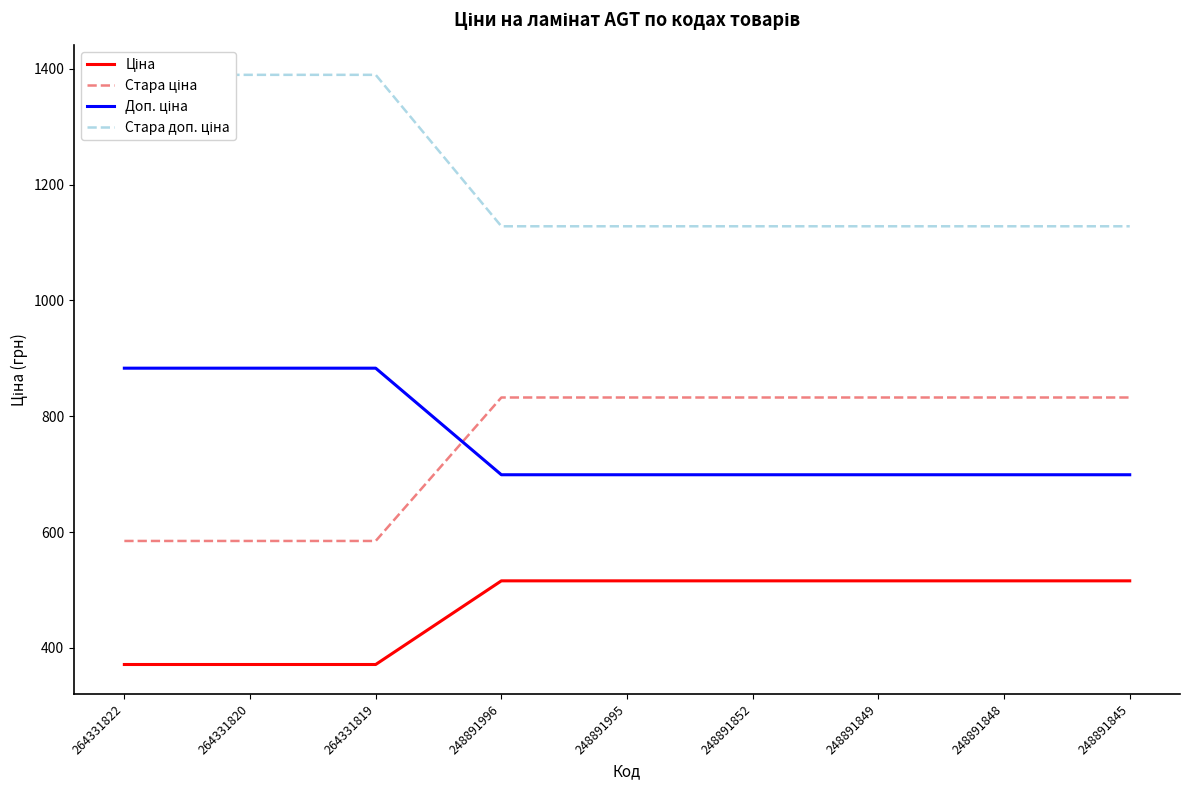

Count the number of data series in this chart.

4